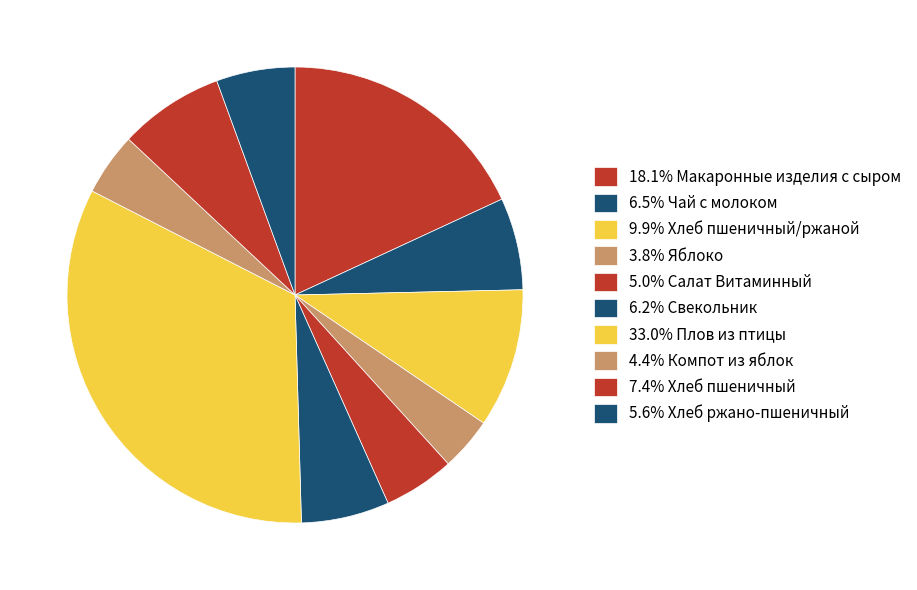

How many slices are in this pie chart?

10